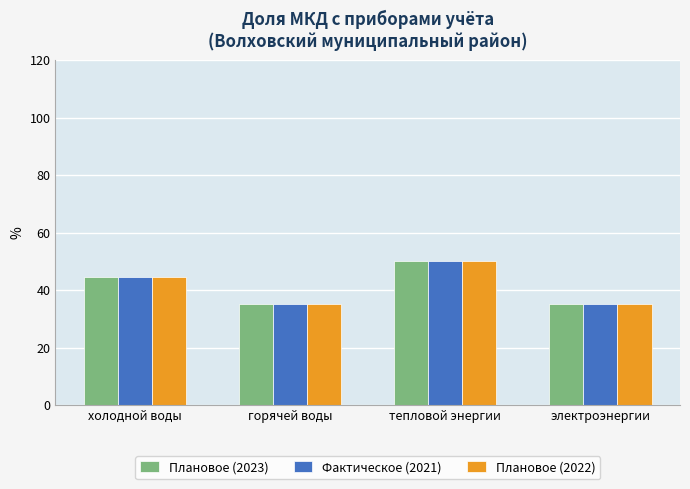

The Плановое (2022) series shows 68.0 at тепловой энергии. True or false?

False